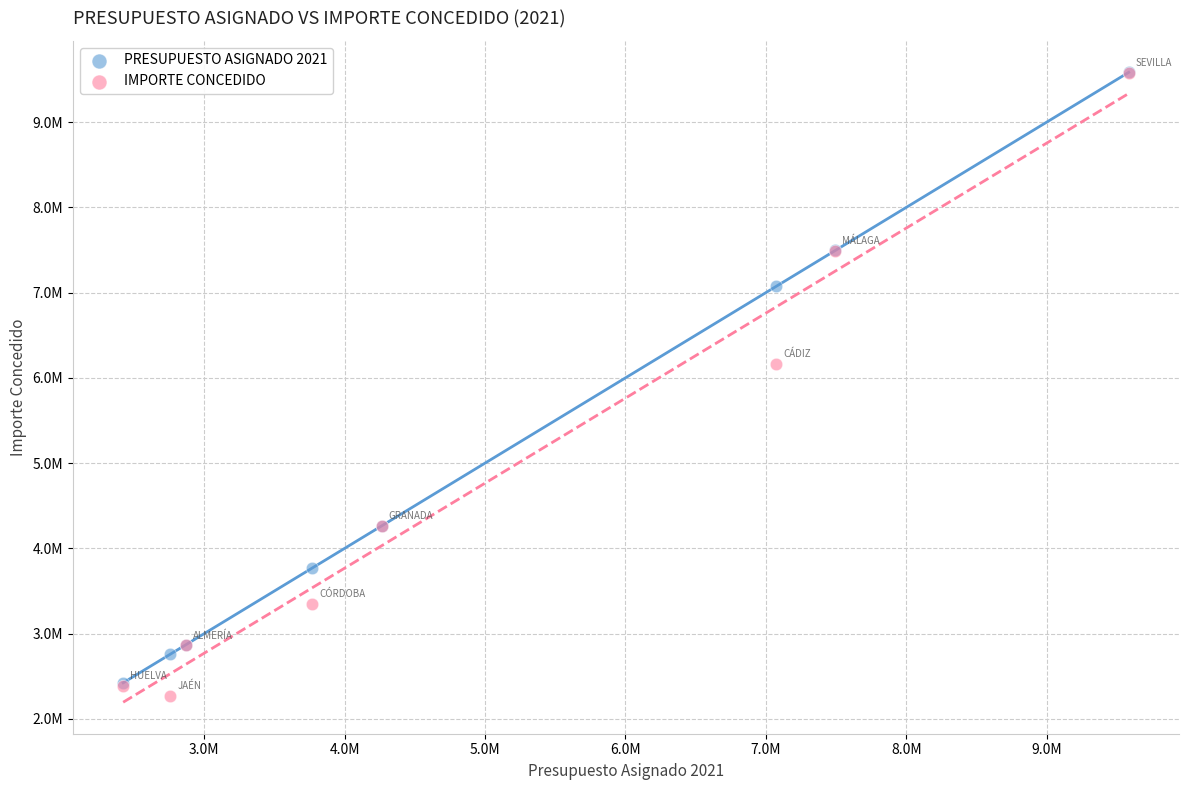

What are all the series names shown in the legend?

PRESUPUESTO ASIGNADO 2021, IMPORTE CONCEDIDO